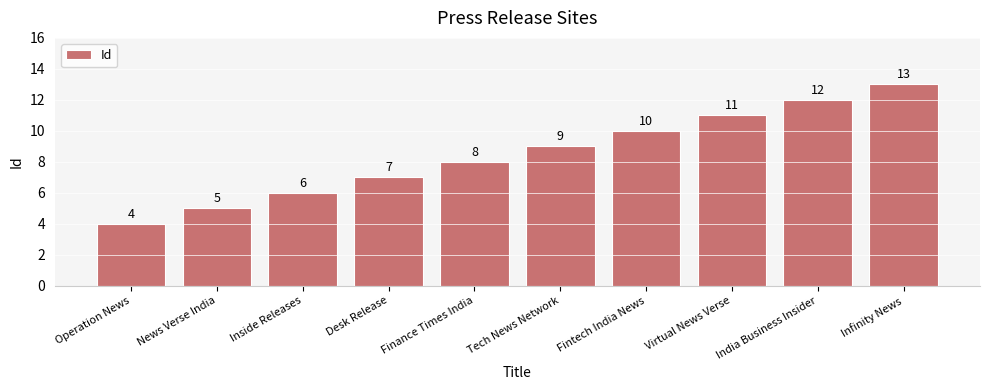

Approximately how many times larger is the value at Virtual News Verse compared to News Verse India?

2.2